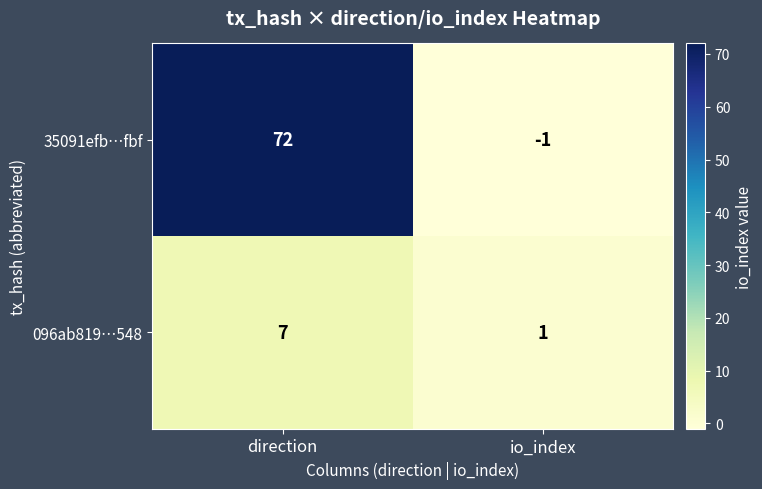

True or false: 35091efb…fbf has a value of 72 at direction.

True